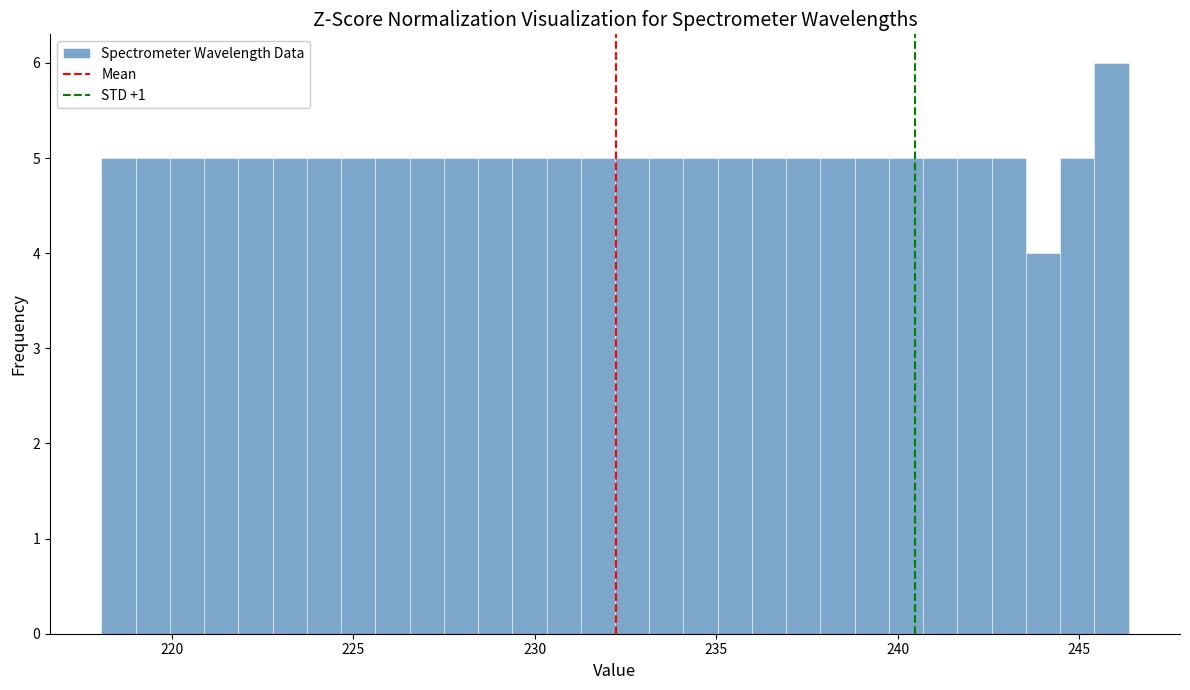

Read against the x-axis, roughly where is the centre of the tallest bar?

246.0